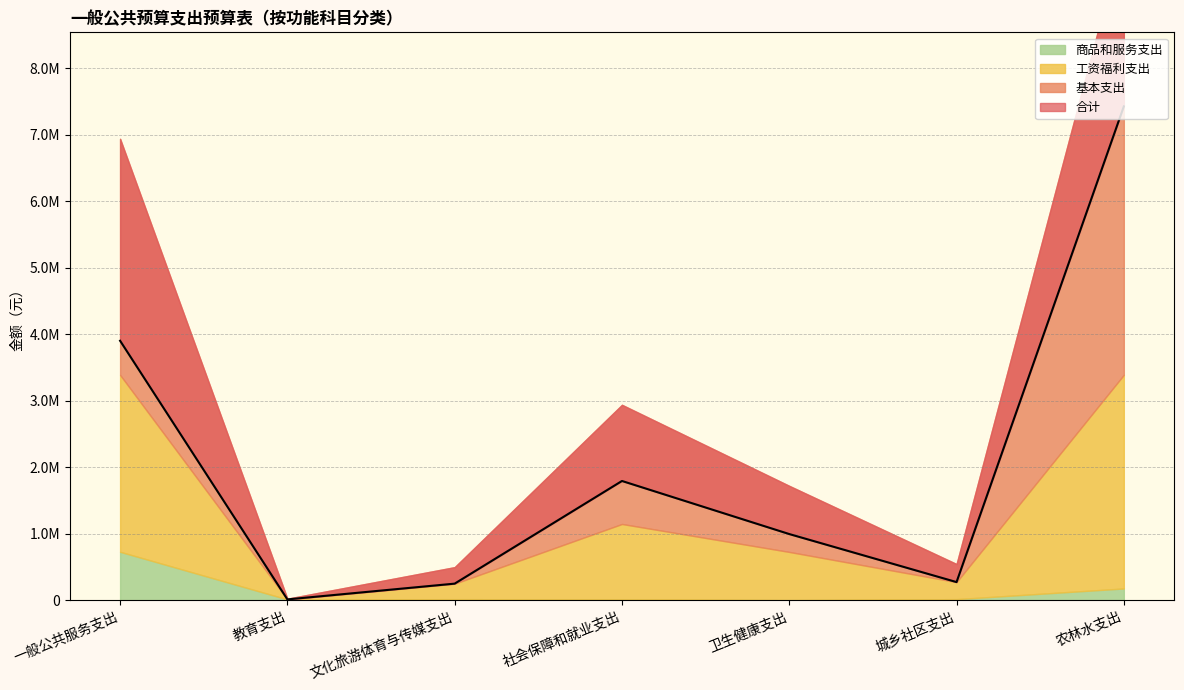

Rank the series by their maximum value, from highest to lowest.

合计, 基本支出, 工资福利支出, 商品和服务支出